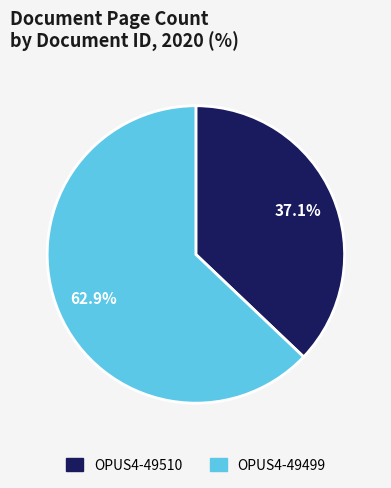

Is the sum of OPUS4-49510 and OPUS4-49499 greater than half?

Yes